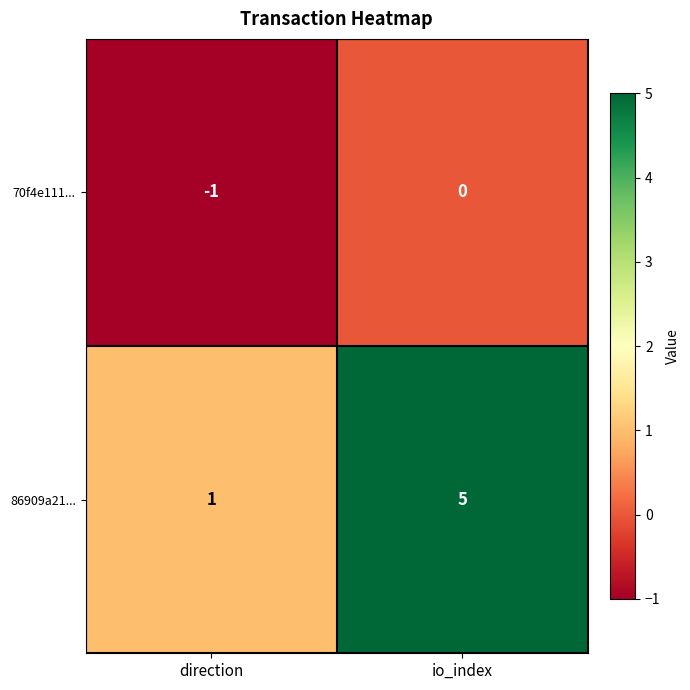

Which series has the largest total across all categories?

86909a21...